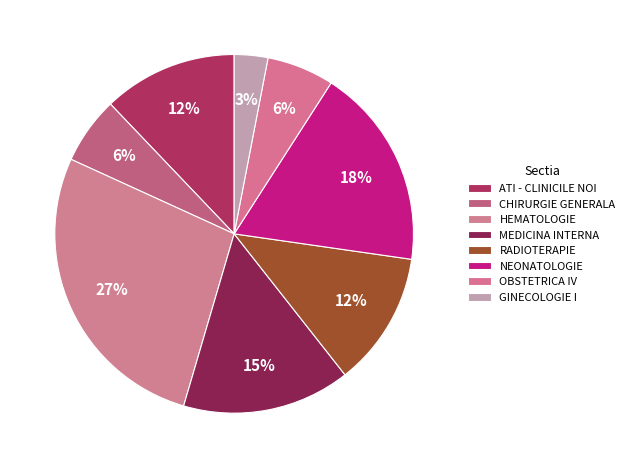

Is CHIRURGIE GENERALA the majority of the pie?

No